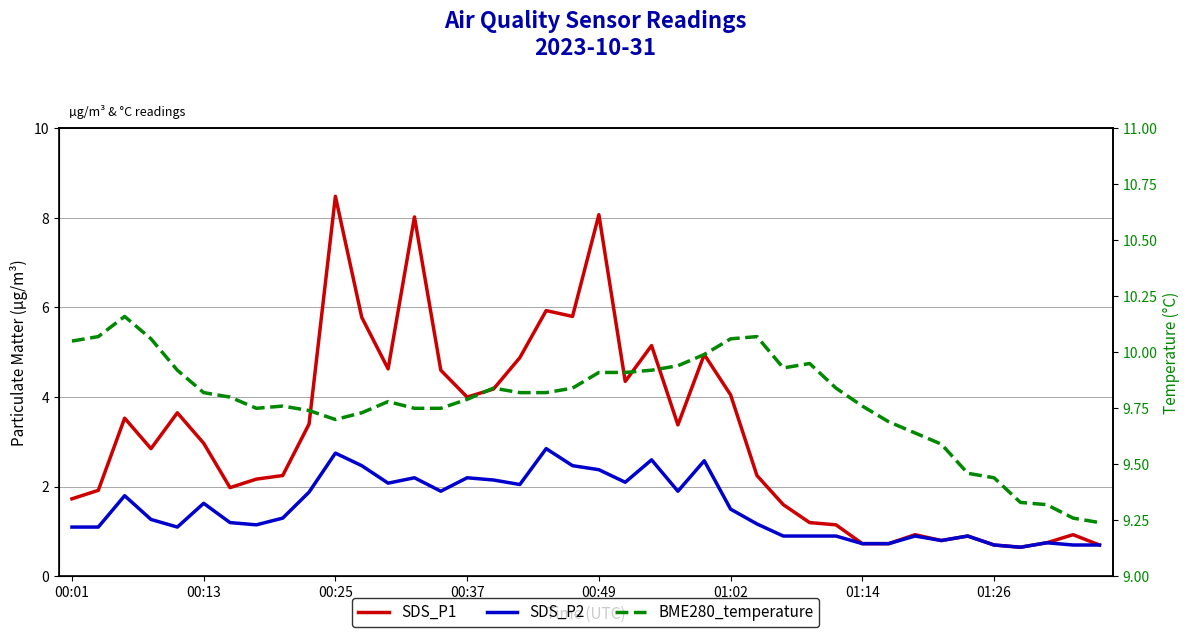

What is the sum of all BME280_temperature values?

391.2